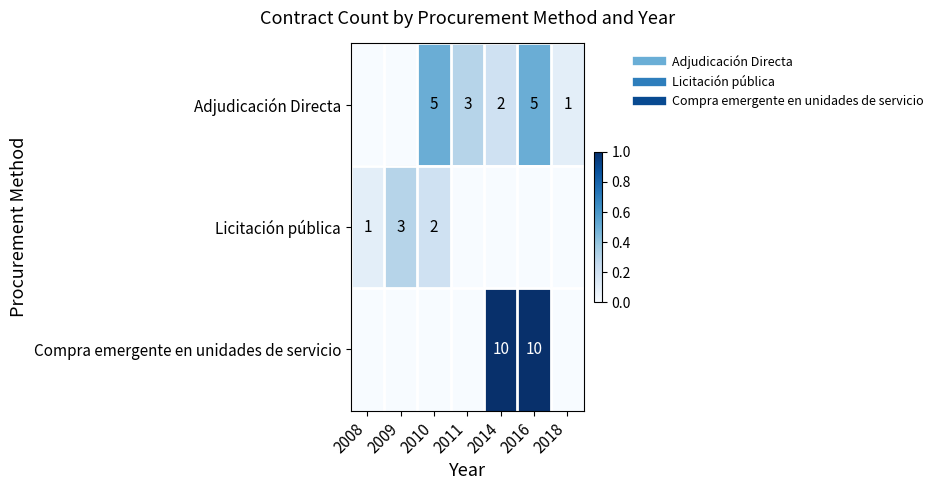

List the series in order of their peak value, highest first.

Compra emergente en unidades de servicio, Adjudicación Directa, Licitación pública